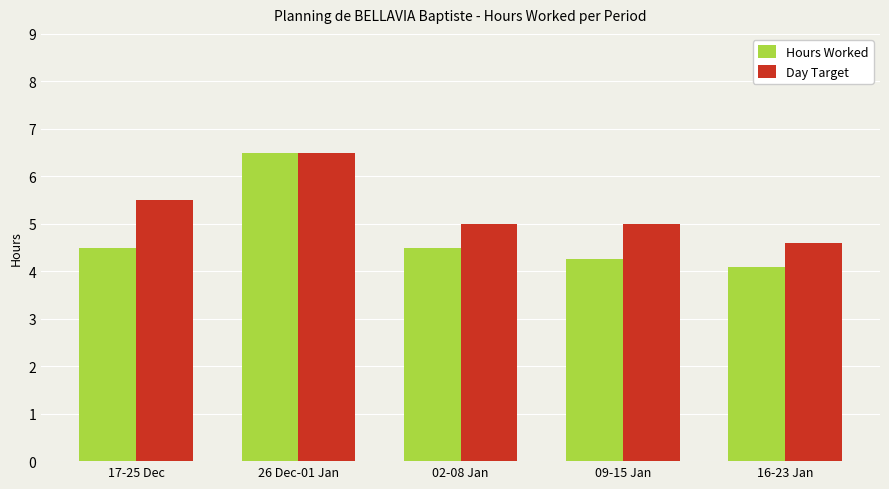

What is the sum of all Day Target values?

26.6